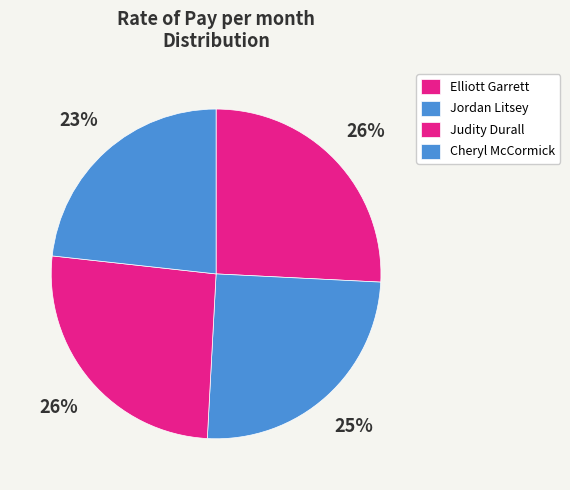

What percentage is the Jordan Litsey slice, to the nearest percent?

25%